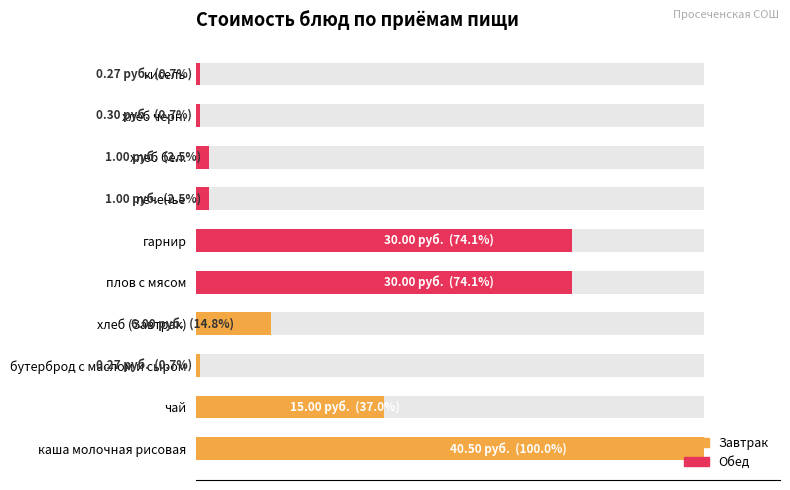

What value does the data have at хлеб черн.?

0.7